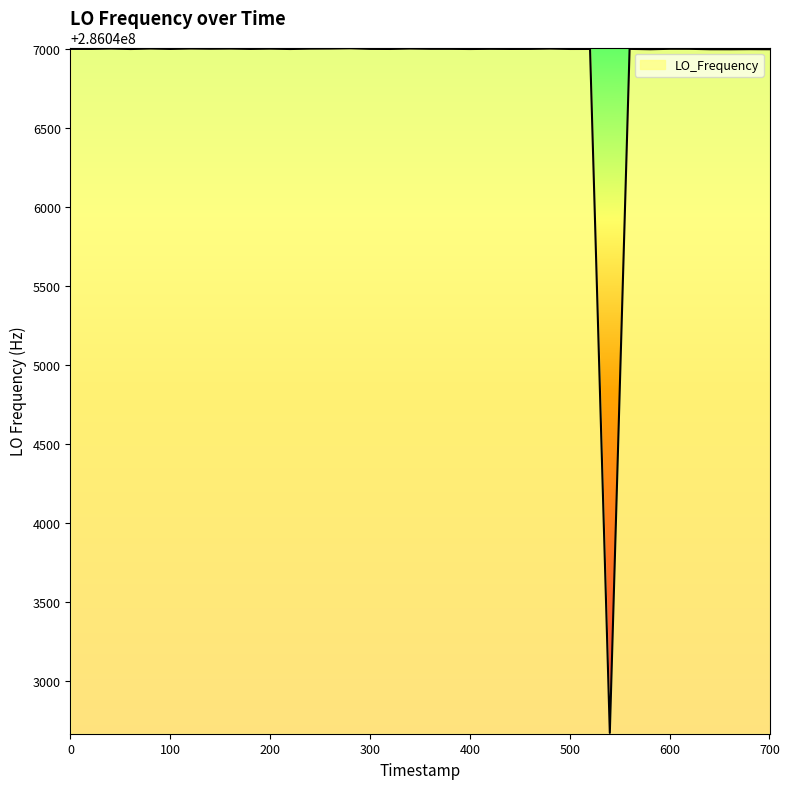

Count the number of categories in the chart.

40